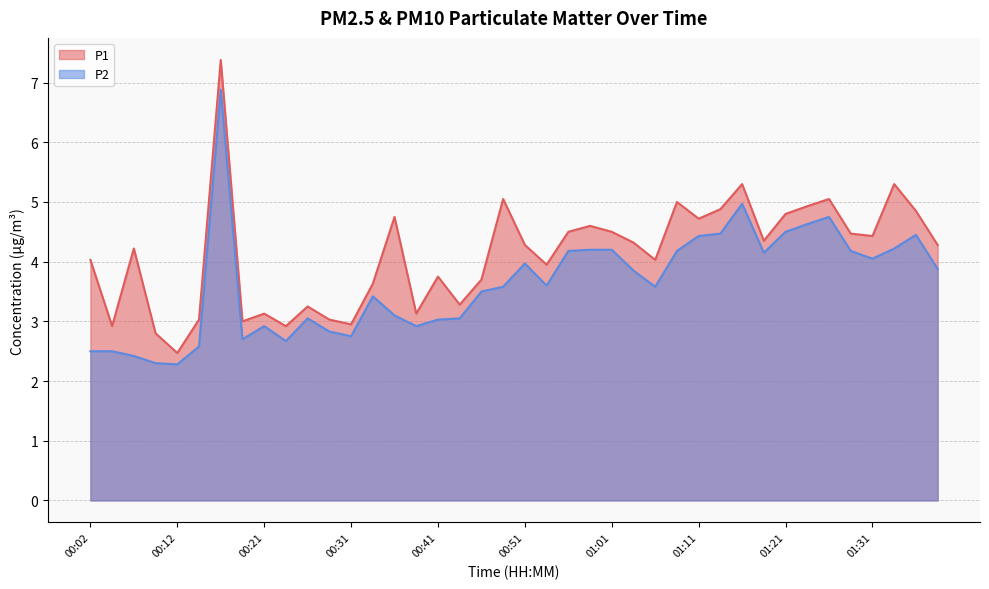

How many interior local peaks does the P1 series have?

12